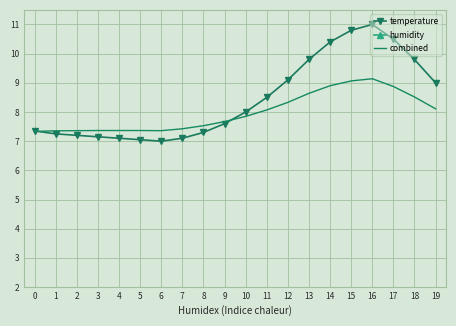

At which category is the sum across all series the highest?

14